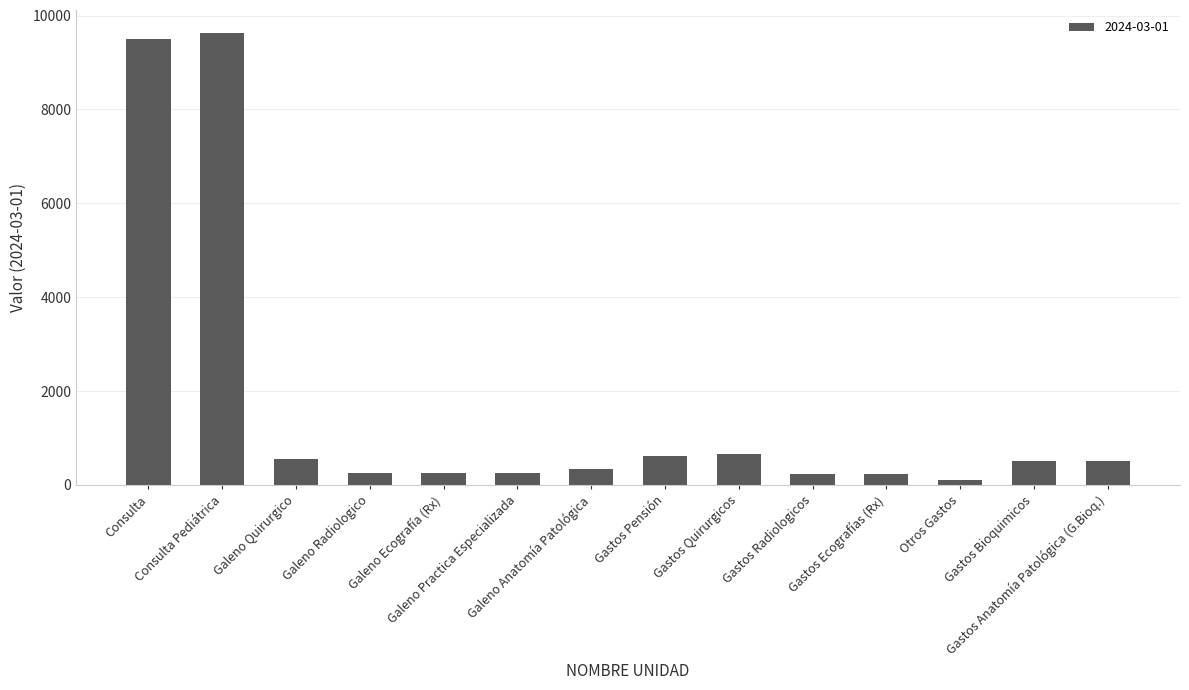

What position from the right is Galeno Quirurgico?

12